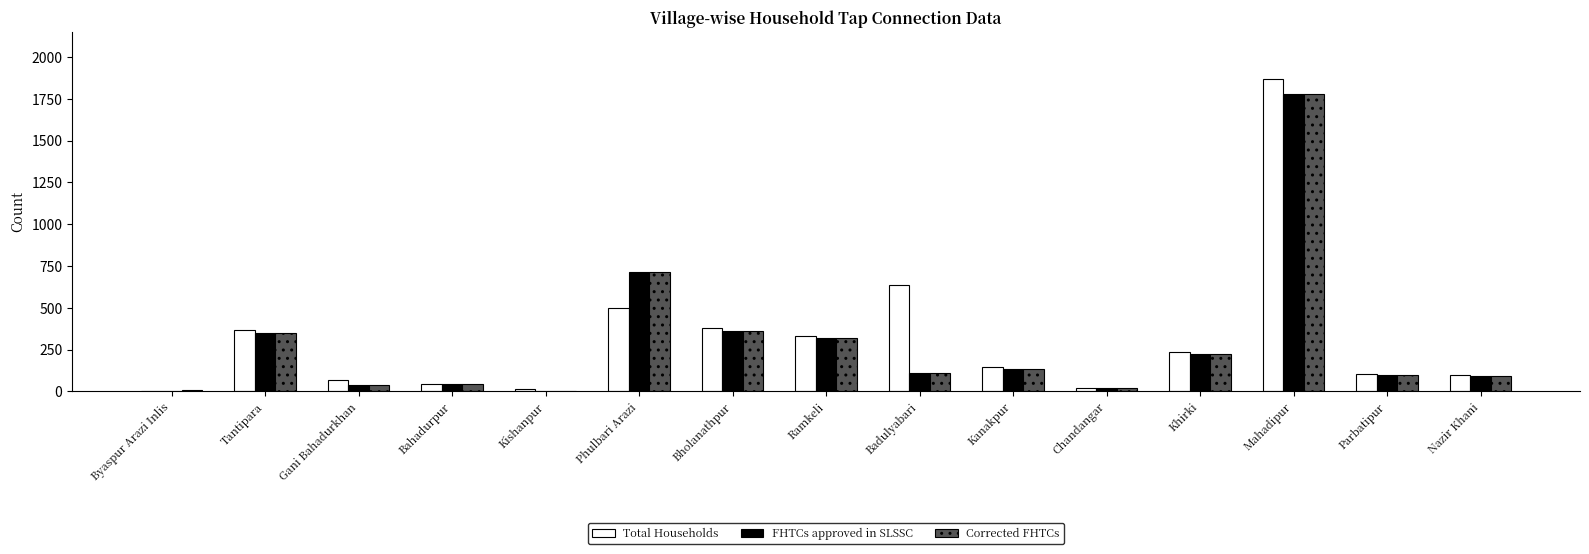

Which series changed the most between Kanakpur and Mahadipur?

Total Households